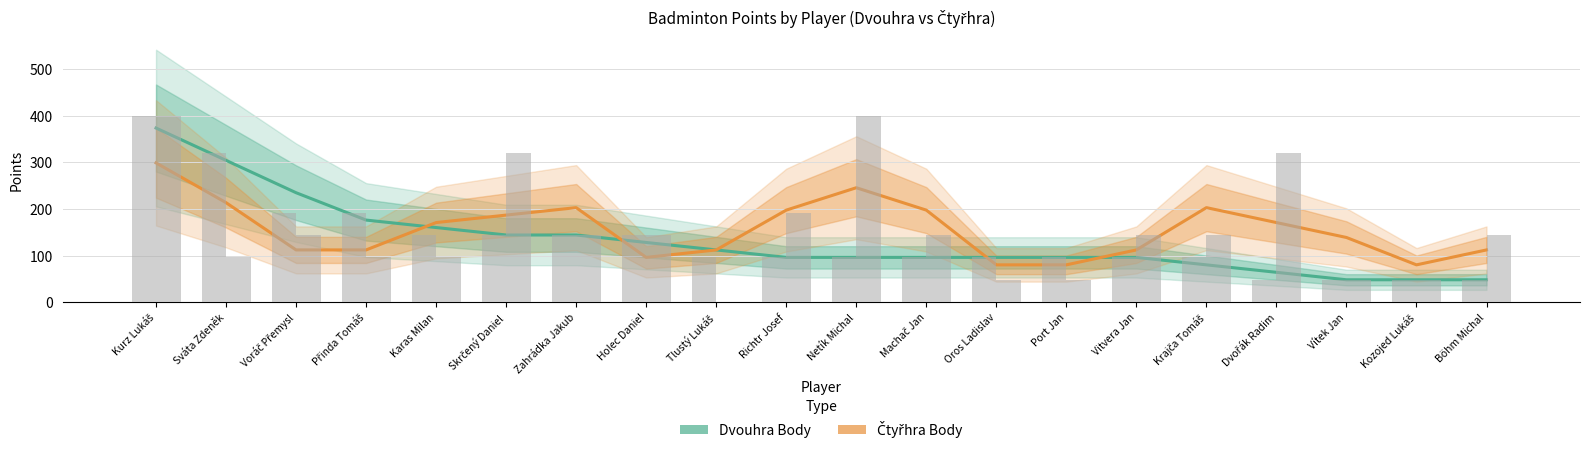

Rank the categories by Čtyřhra Body value from lowest to highest.

Oros Ladislav, Port Jan, Kozojed Lukáš, Holec Daniel, Voráč Přemysl, Přinda Tomáš, Tlustý Lukáš, Vitvera Jan, Böhm Michal, Vítek Jan, Karas Milan, Dvořák Radim, Skrčený Daniel, Richtr Josef, Machač Jan, Zahrádka Jakub, Krajča Tomáš, Sváta Zdeněk, Netík Michal, Kurz Lukáš